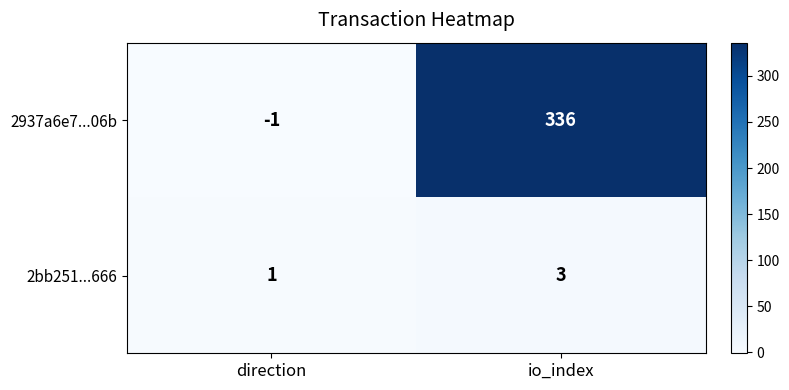

Is it true that 2bb251...666 equals 1 at io_index?

False